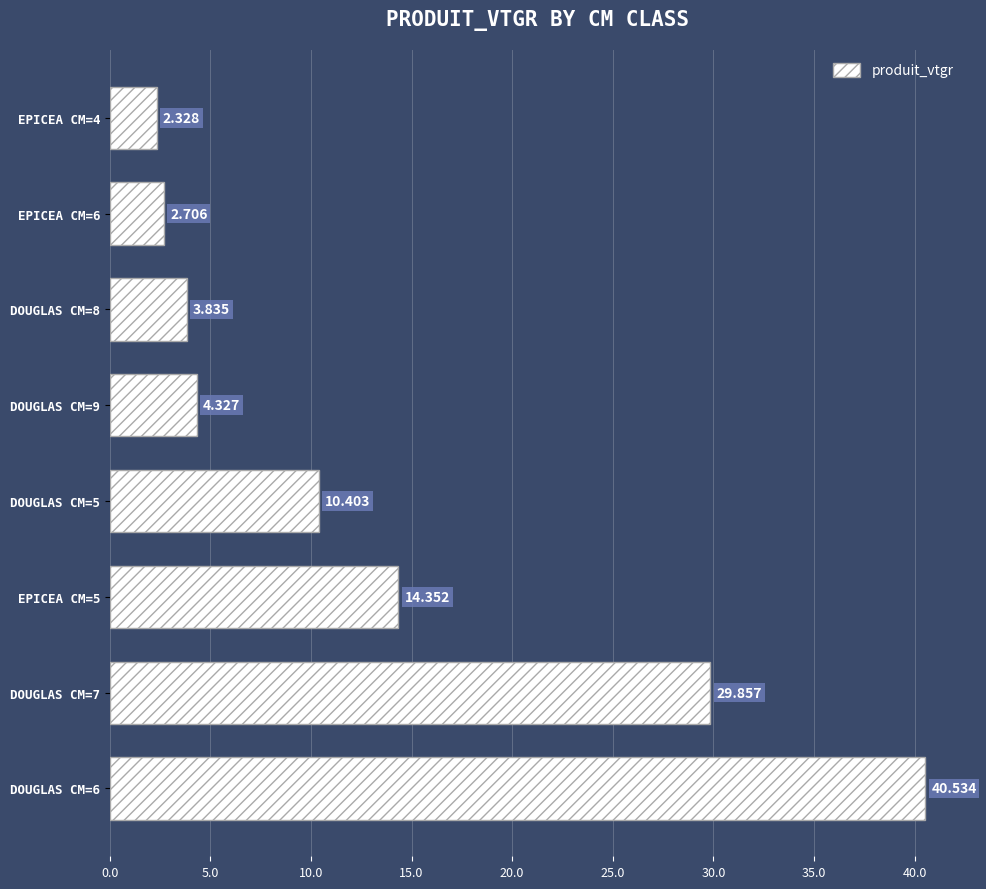

How many values exceed 10?

4